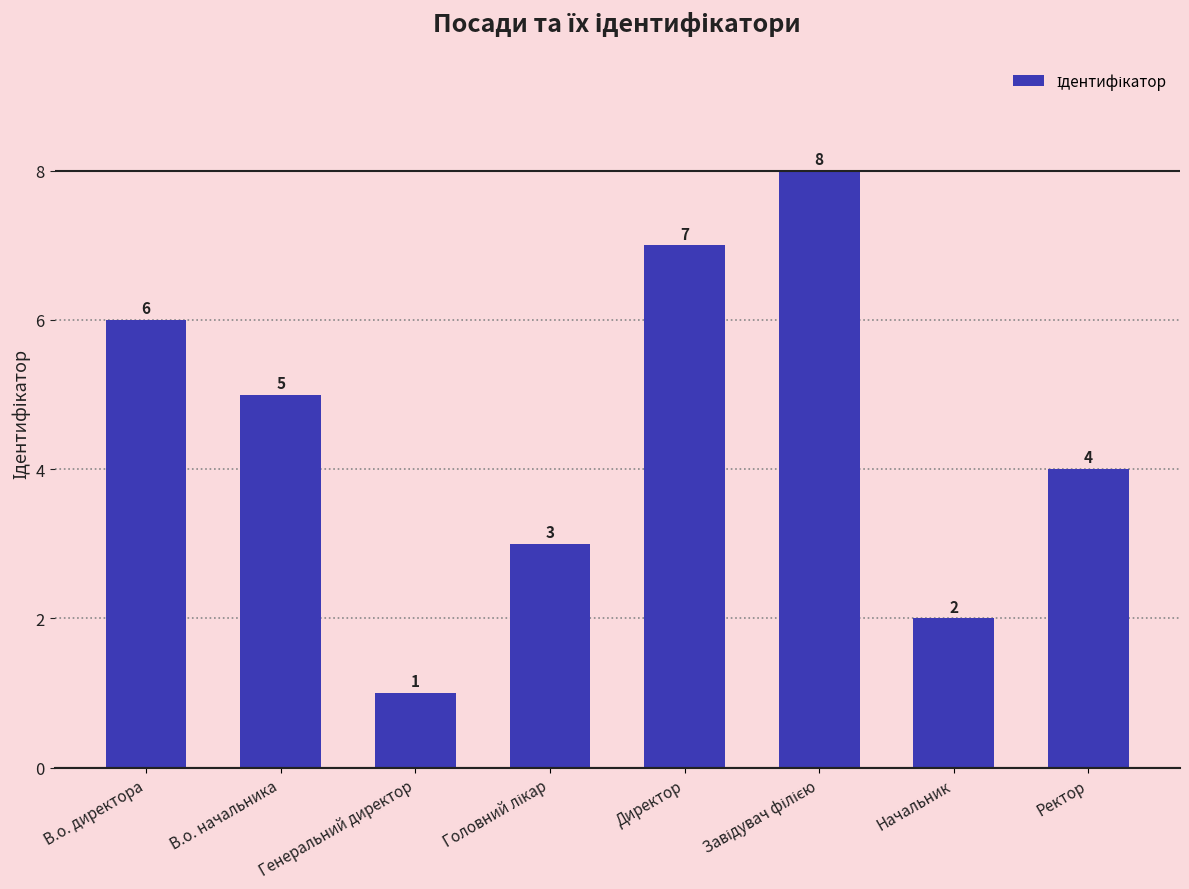

What is the ratio of the value at Директор to the value at В.о. начальника?

1.4